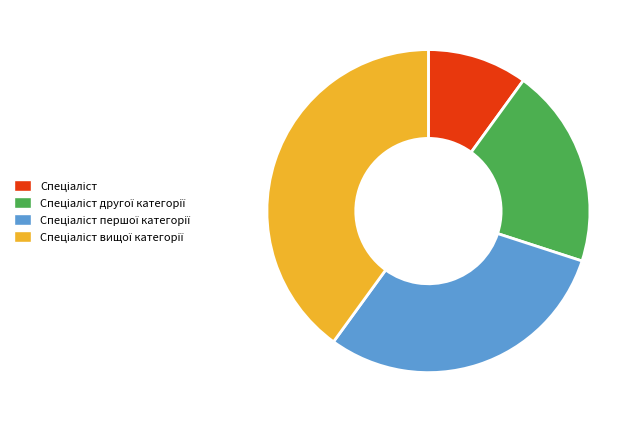

Is there any slice that represents more than half of the pie?

No